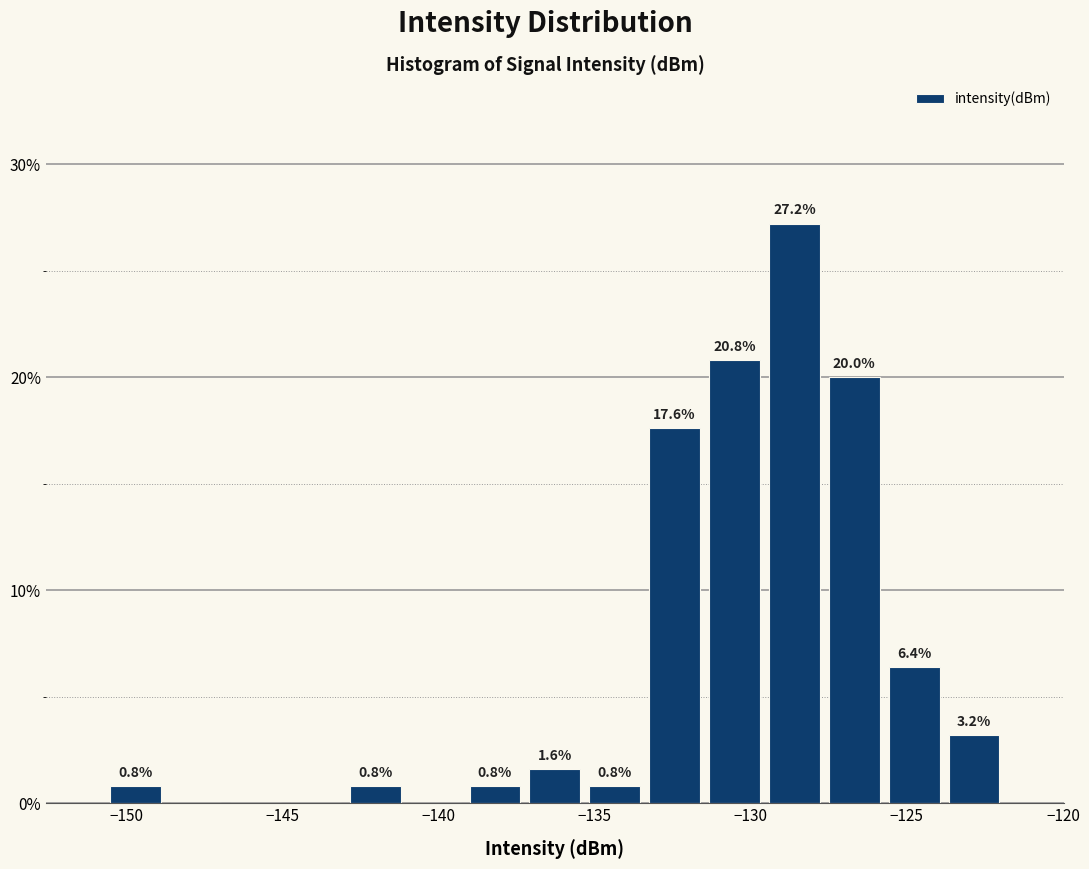

Read against the x-axis, roughly where is the centre of the tallest bar?

-128.5